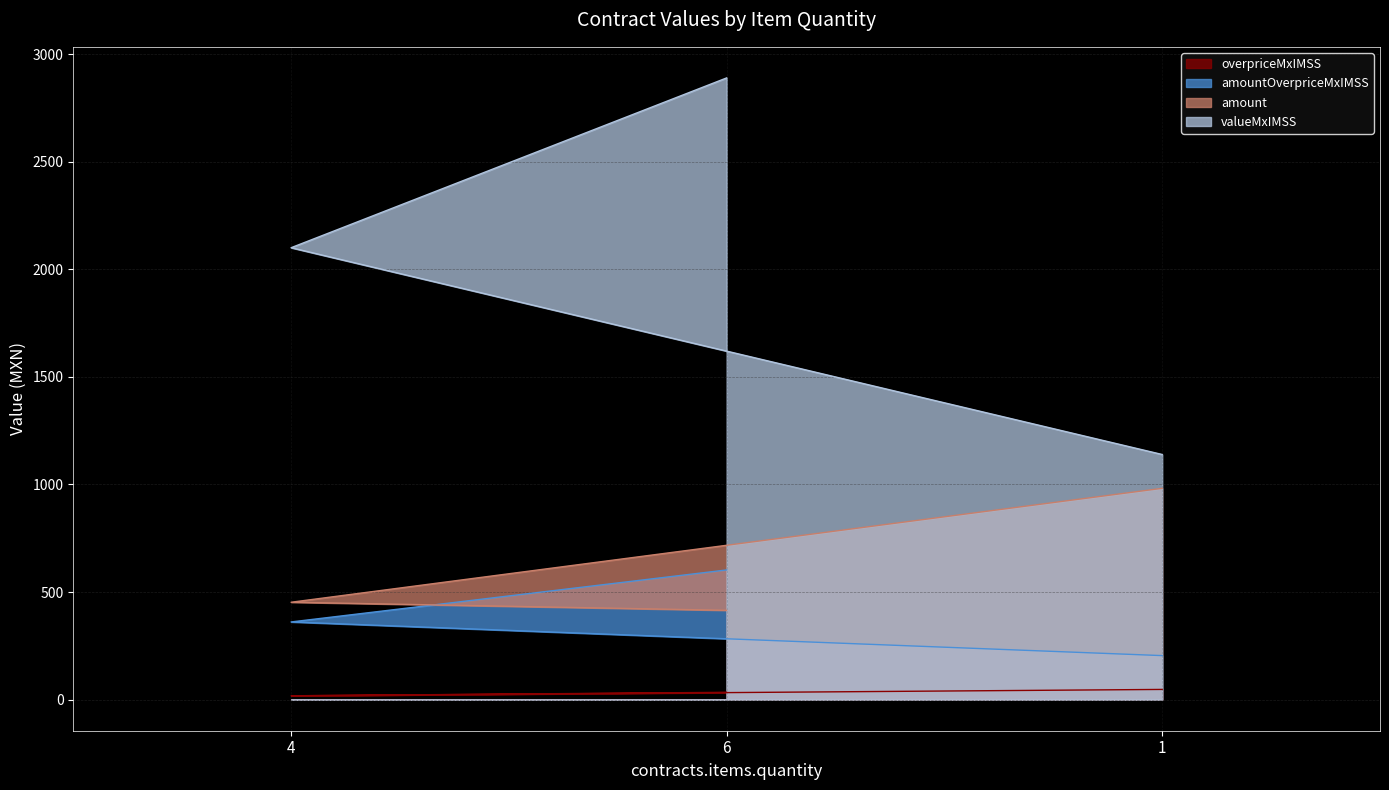

Reading left to right, what are all the values shown in this chart?

contracts.items.unit.value.overpriceMxIMSS: 17.8	34.0	47.5
contracts.items.unit.value.amountOverpriceMxIMSS: 361.0	602.7	204.6
contracts.items.unit.value.amount: 452.6	415.1	982.0
contracts.items.valueMxIMSS: 2100.0	2889.0	1139.1